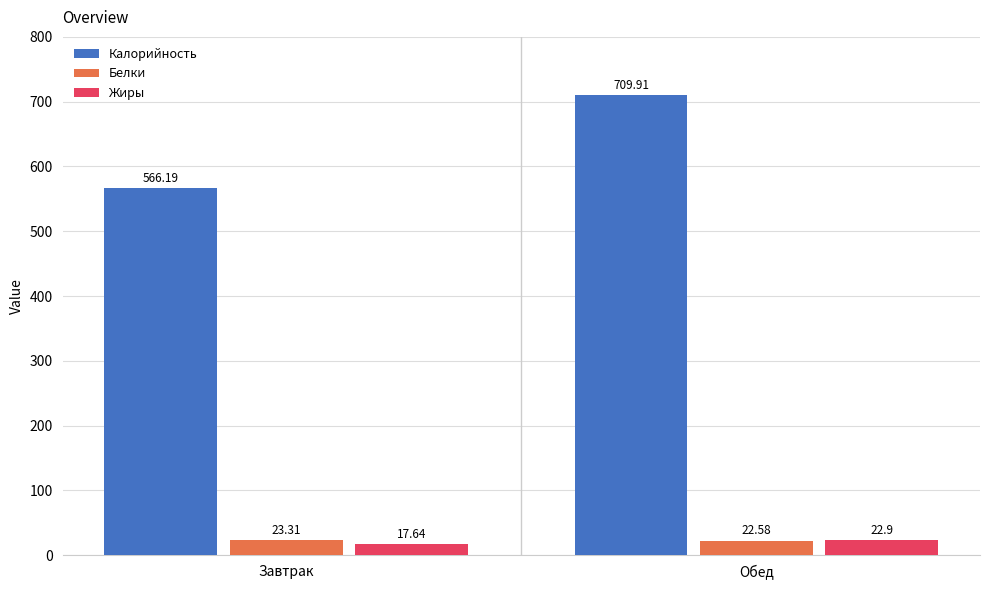

At which label does Белки reach its minimum?

Обед